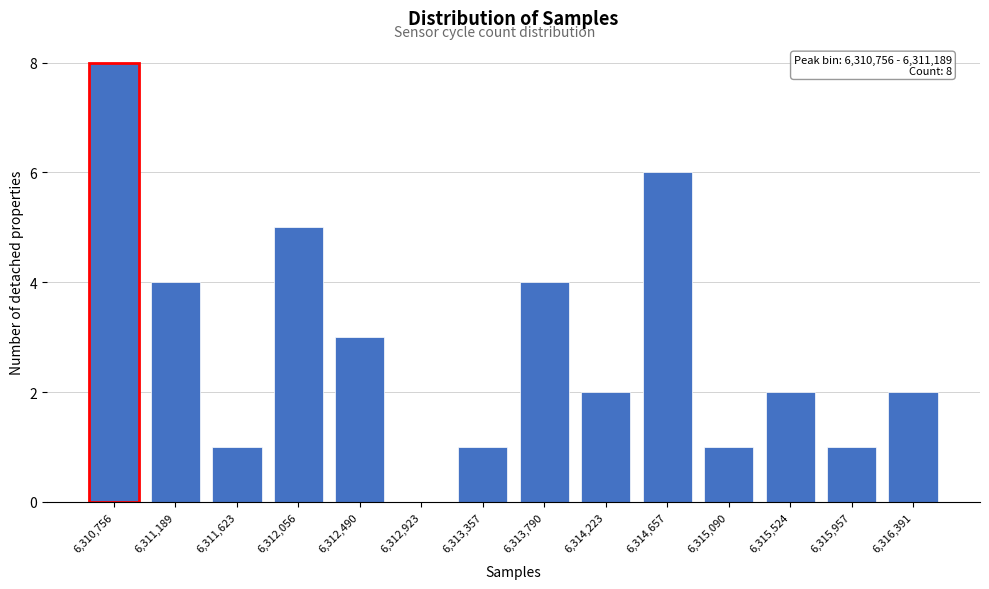

Reading left to right, transcribe all the data shown in this chart.

6,310,756=8	6,311,189=4	6,311,623=1	6,312,056=5	6,312,490=3	6,312,923=0	6,313,357=1	6,313,790=4	6,314,223=2	6,314,657=6	6,315,090=1	6,315,524=2	6,315,957=1	6,316,391=2